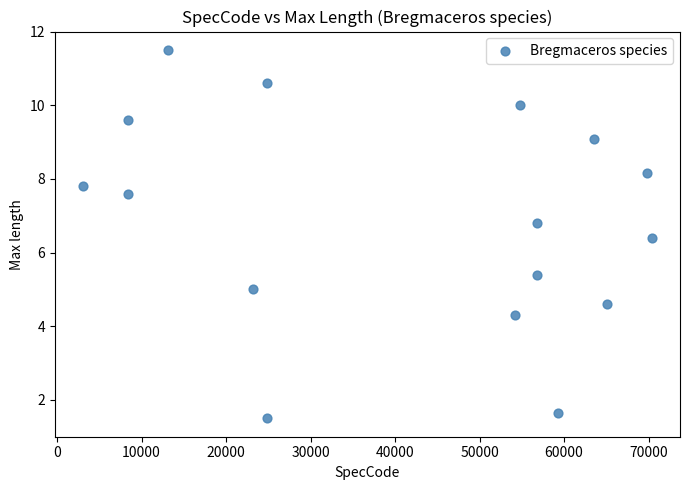

What Y value in the scatter plot is closest to 6?

6.4